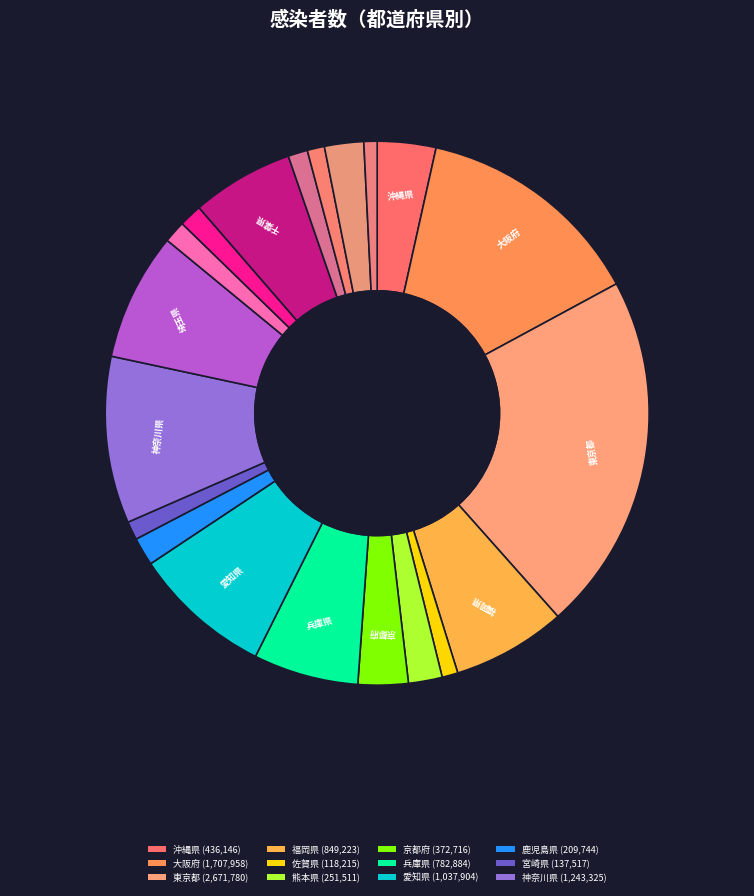

Combined, do 東京都 and 埼玉県 account for over 50%?

No